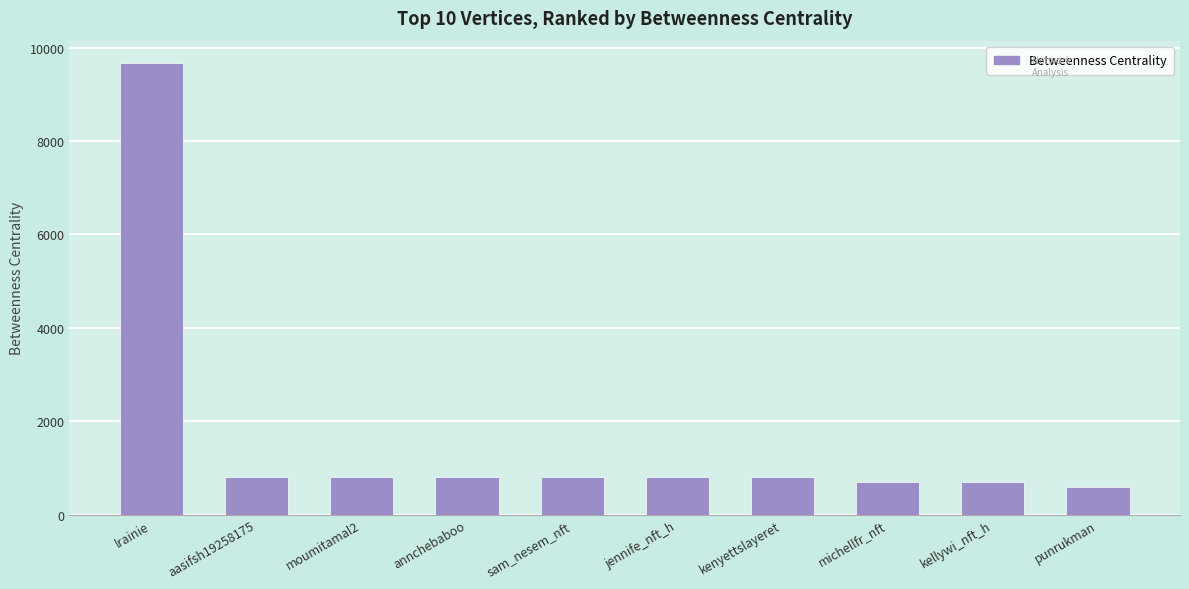

Read the value at sam_nesem_nft.

796.0